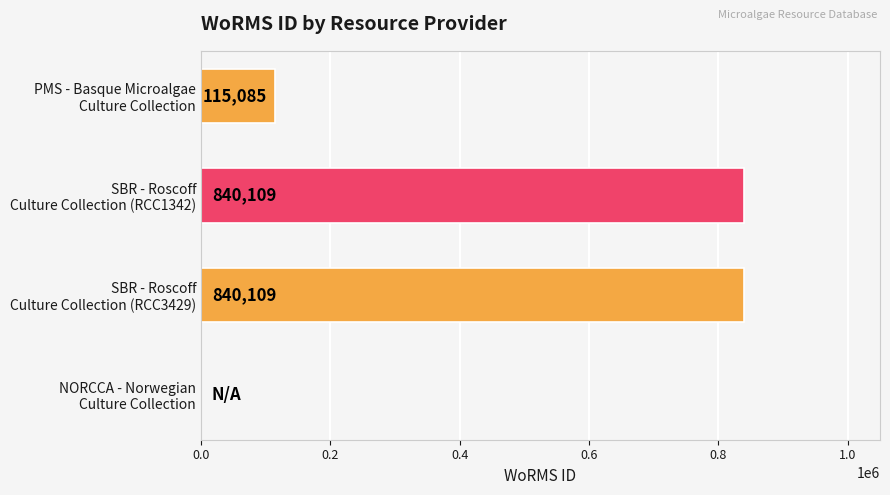

What is the greatest value displayed?

840109